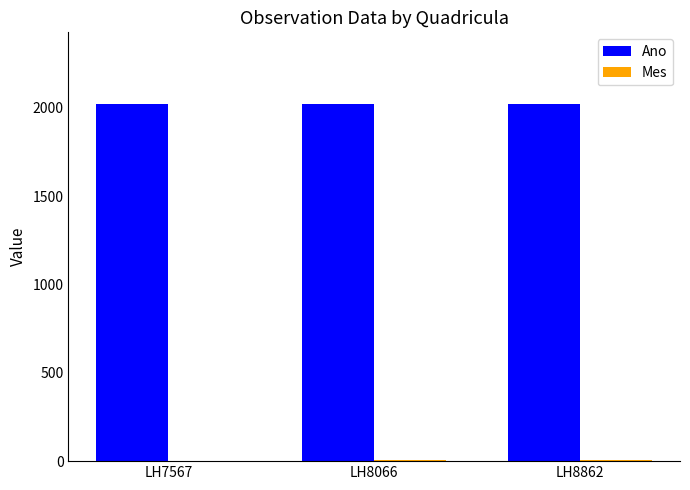

What is the highest value of the Ano series?

2023